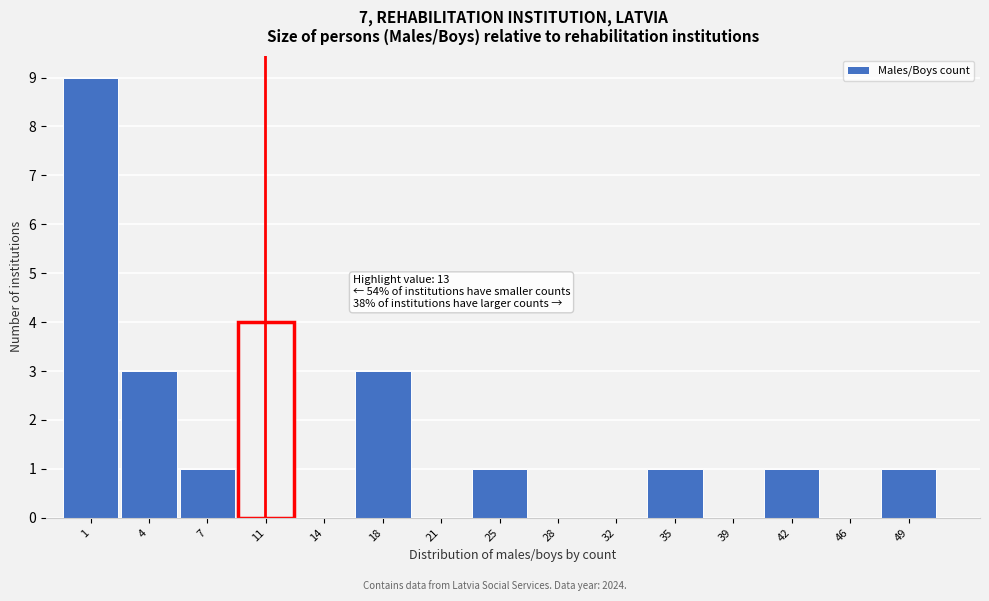

Reading left to right, list all the values displayed in this chart.

1=9	4=3	7=1	11=4	14=0	18=3	21=0	25=1	28=0	32=0	35=1	39=0	42=1	46=0	49=1